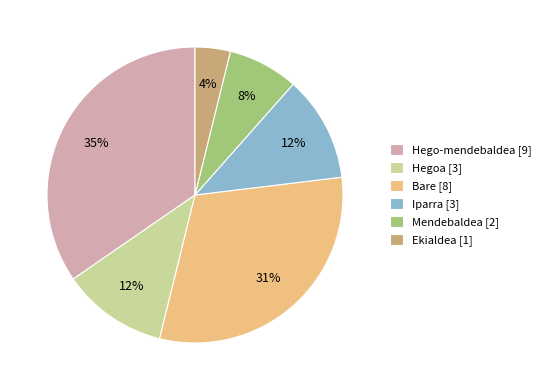

Which has a higher value, Ekialdea [1] or Bare [8]?

Bare [8]